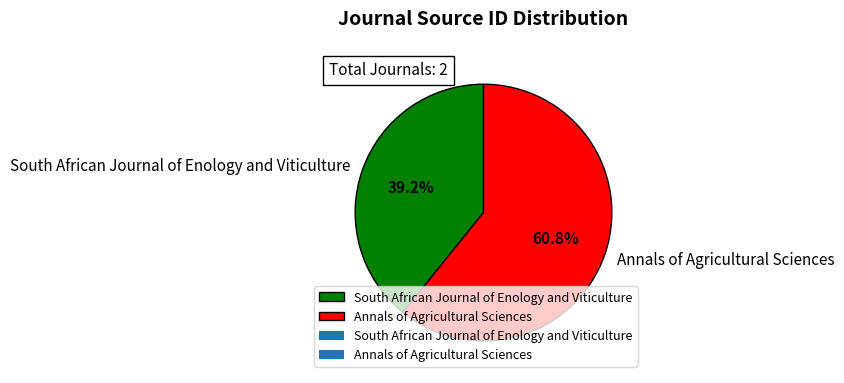

How many slices are in this pie chart?

2